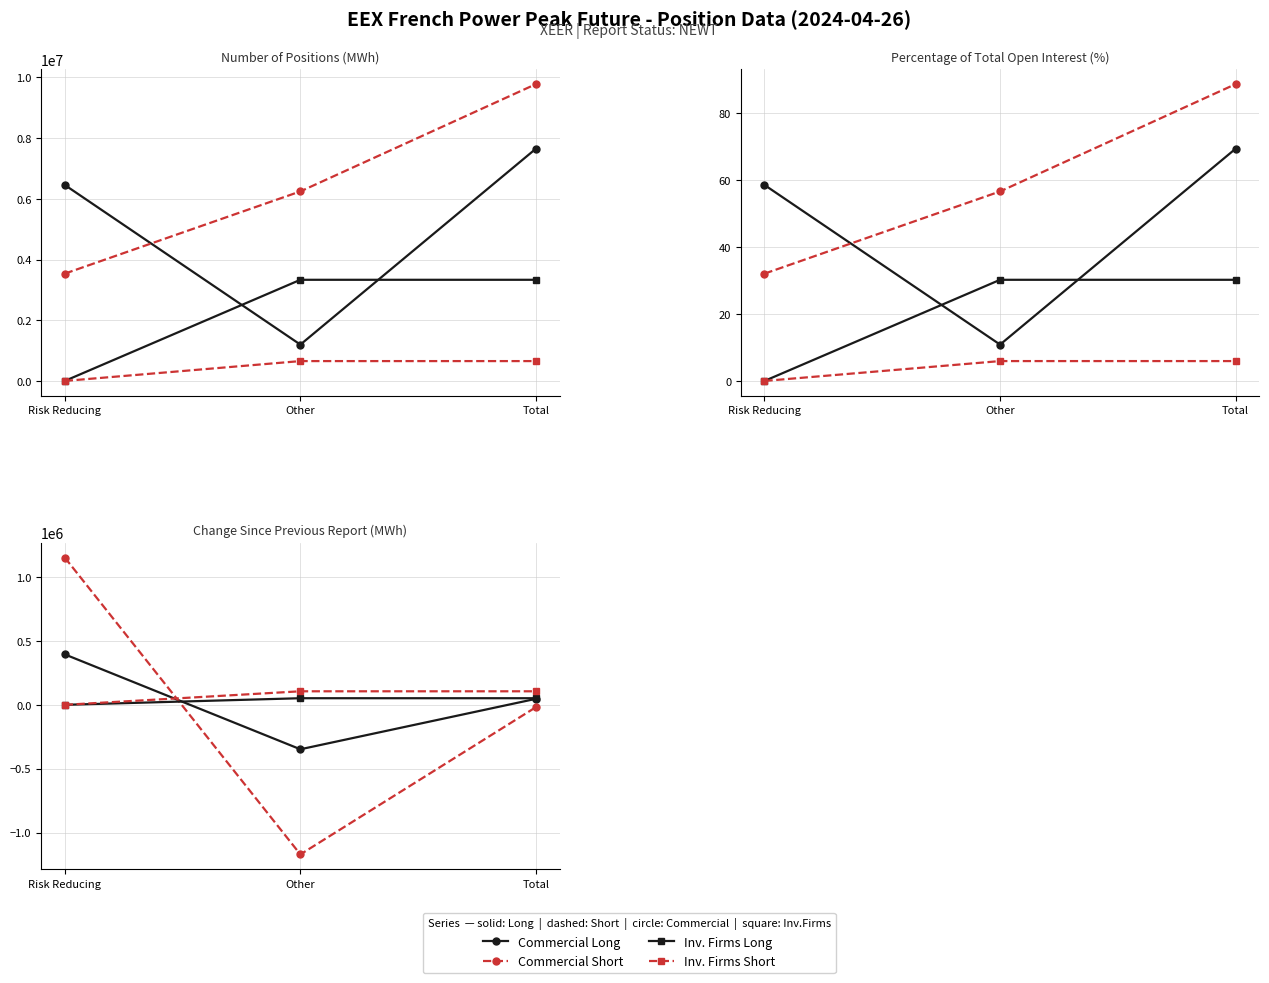

Does the chart have visible grid lines?

Yes